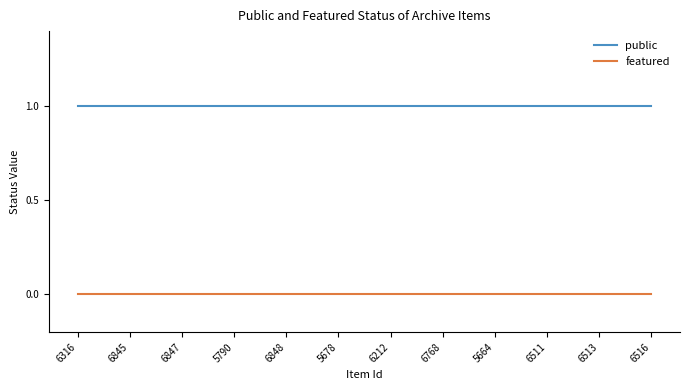

True or false: featured and public intersect in this chart.

False